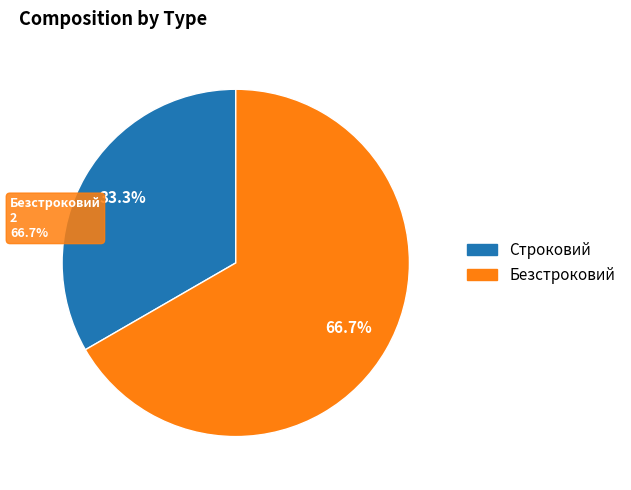

What is the change in value from Строковий to Безстроковий?

+1